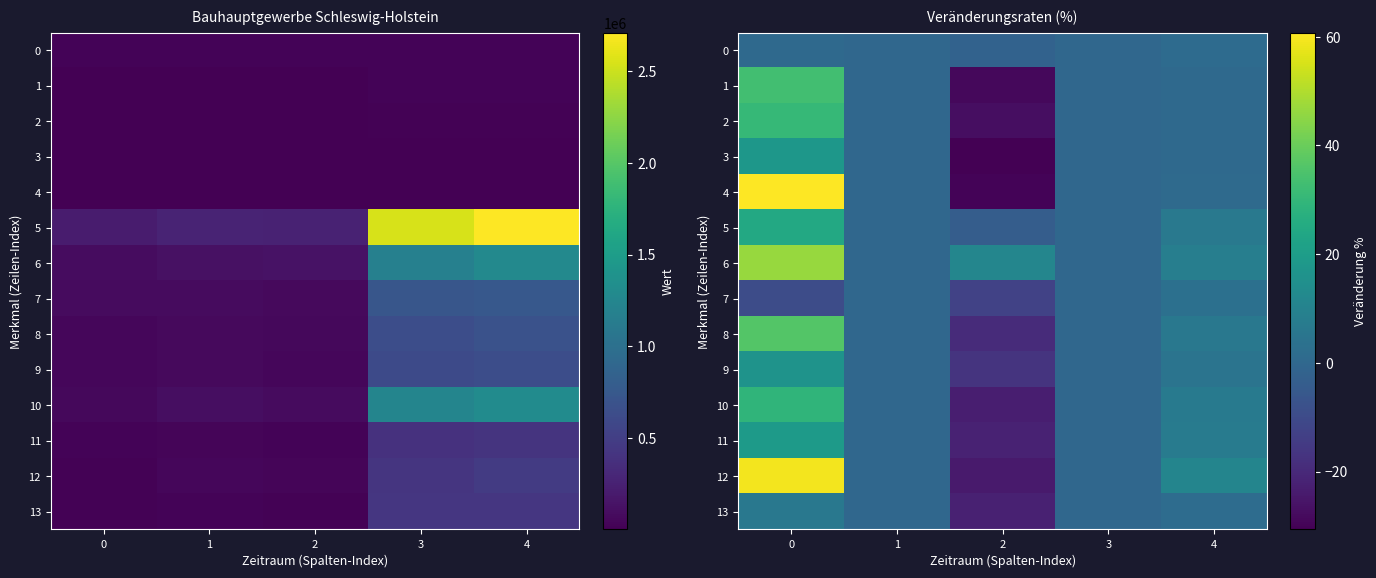

What is the difference between the highest and lowest values at 0?

70.2